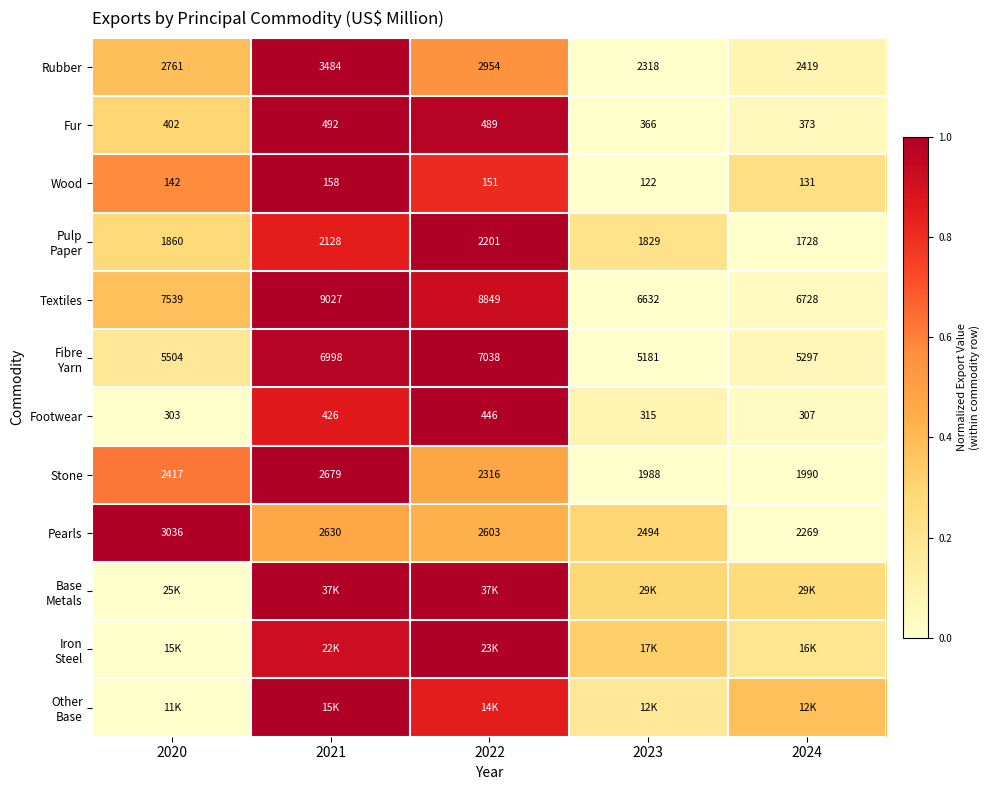

Is the value of Footwear at 2023 greater than the value of Wood at 2023?

Yes